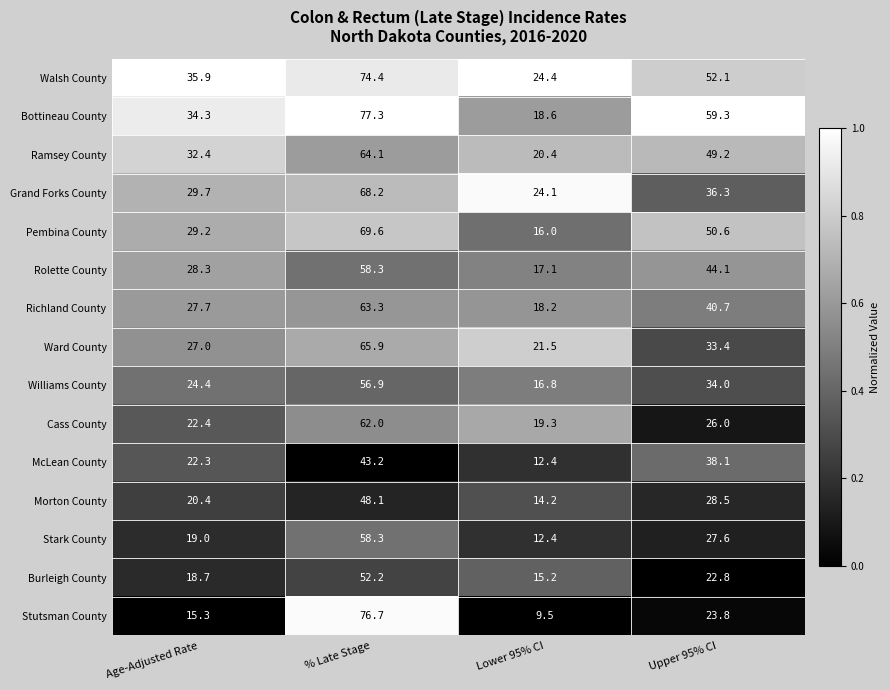

Rank the series at Age-Adjusted Rate from highest to lowest value.

Walsh County, Bottineau County, Ramsey County, Grand Forks County, Pembina County, Rolette County, Richland County, Ward County, Williams County, Cass County, McLean County, Morton County, Stark County, Burleigh County, Stutsman County